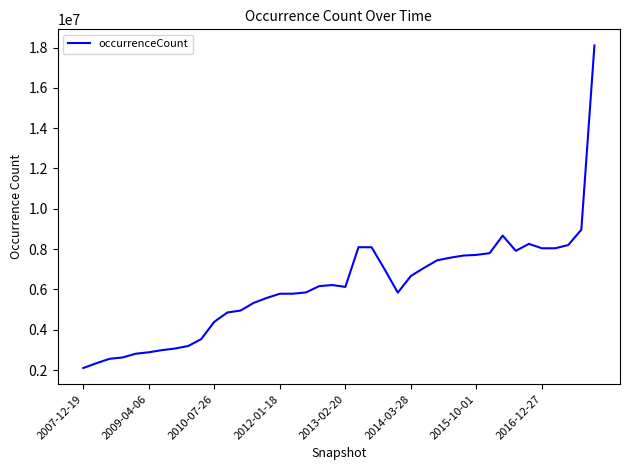

What is the greatest value displayed?

18102222